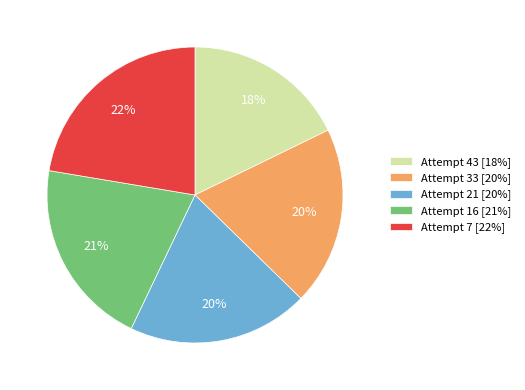

Between Attempt 33 and Attempt 7, which is larger?

Attempt 7